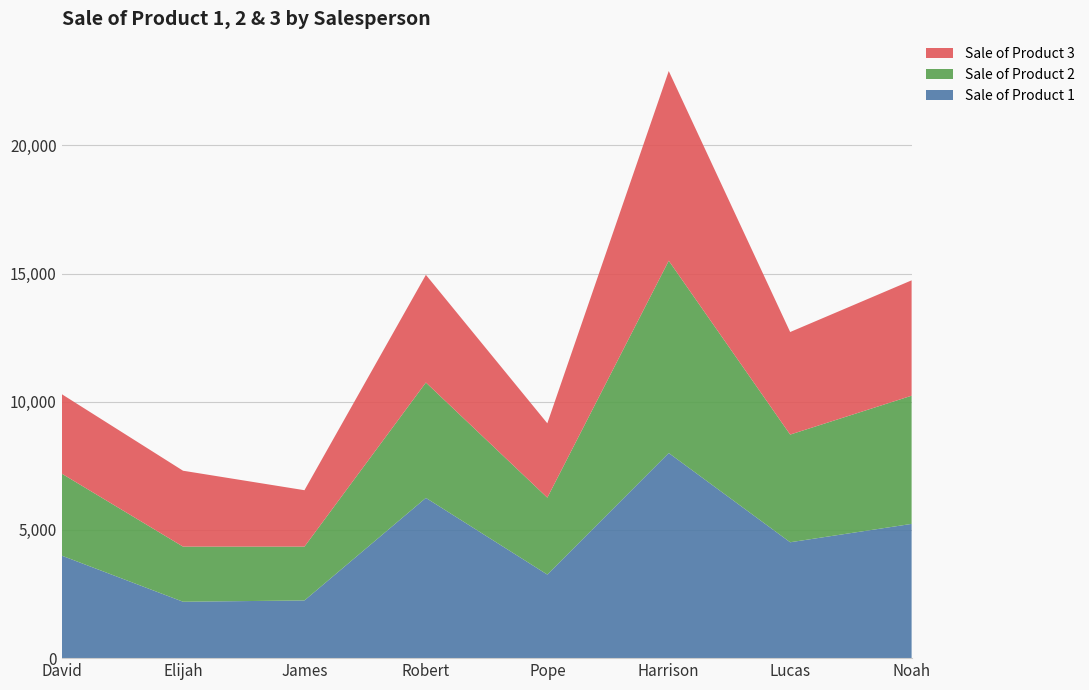

Reading left to right, extract all data points from this chart.

Sale of Product 1: 4000	2200	2250	6250	3260	8000	4520	5236
Sale of Product 2: 3200	2150	2100	4500	3000	7500	4200	5000
Sale of Product 3: 3100	2960	2200	4200	2900	7400	4000	4500